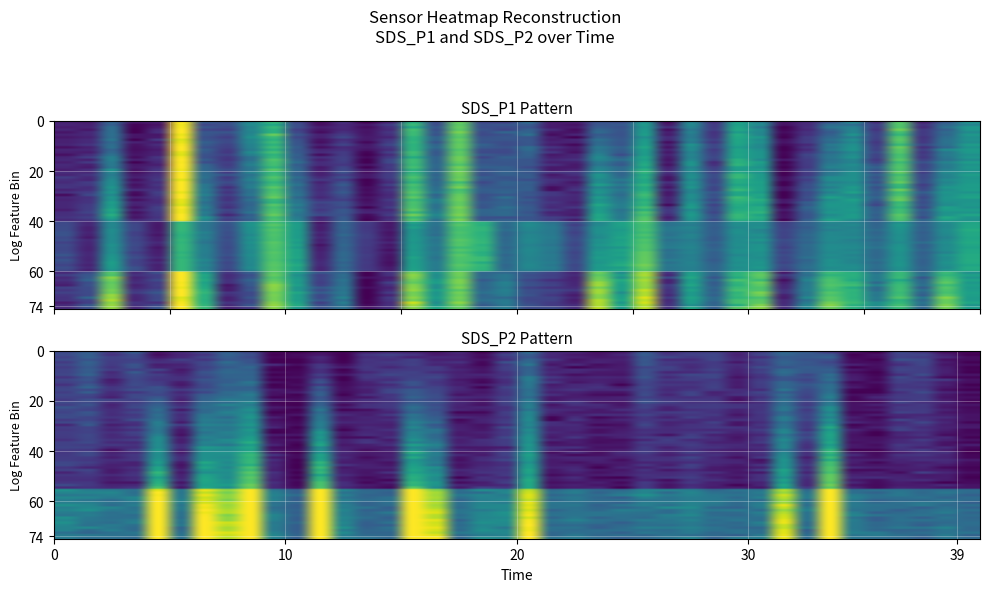

The SDS_P1 series shows 0.2 at 01:00. True or false?

False